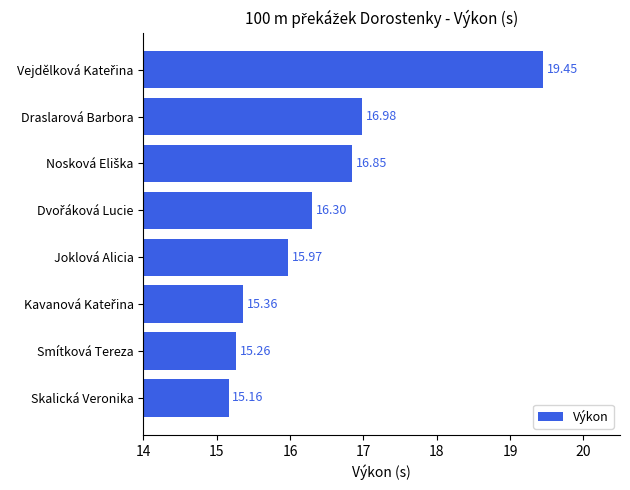

How many bars are there in total?

8